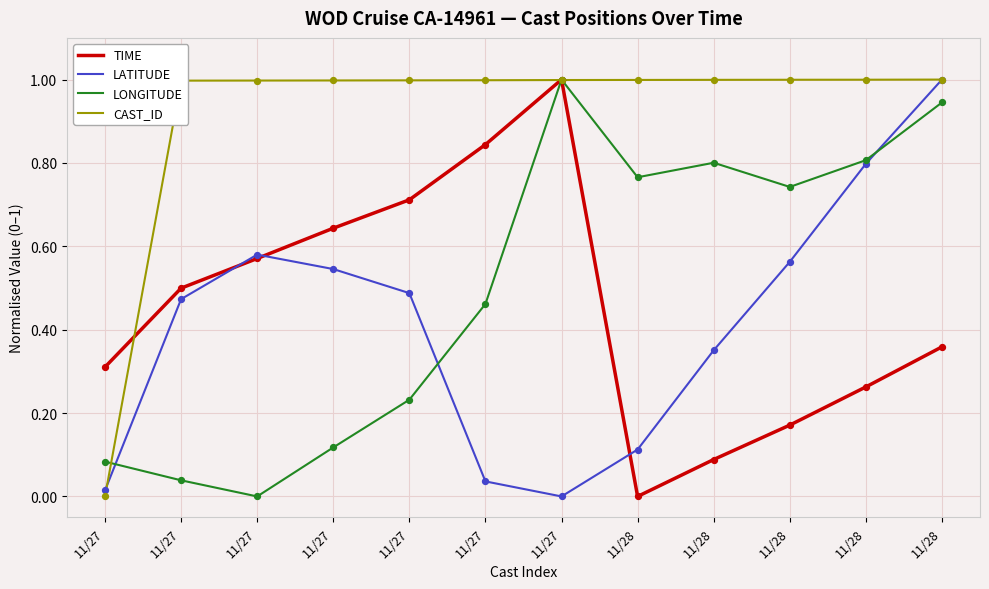

What is the total value across all series at 11/27?

0.4